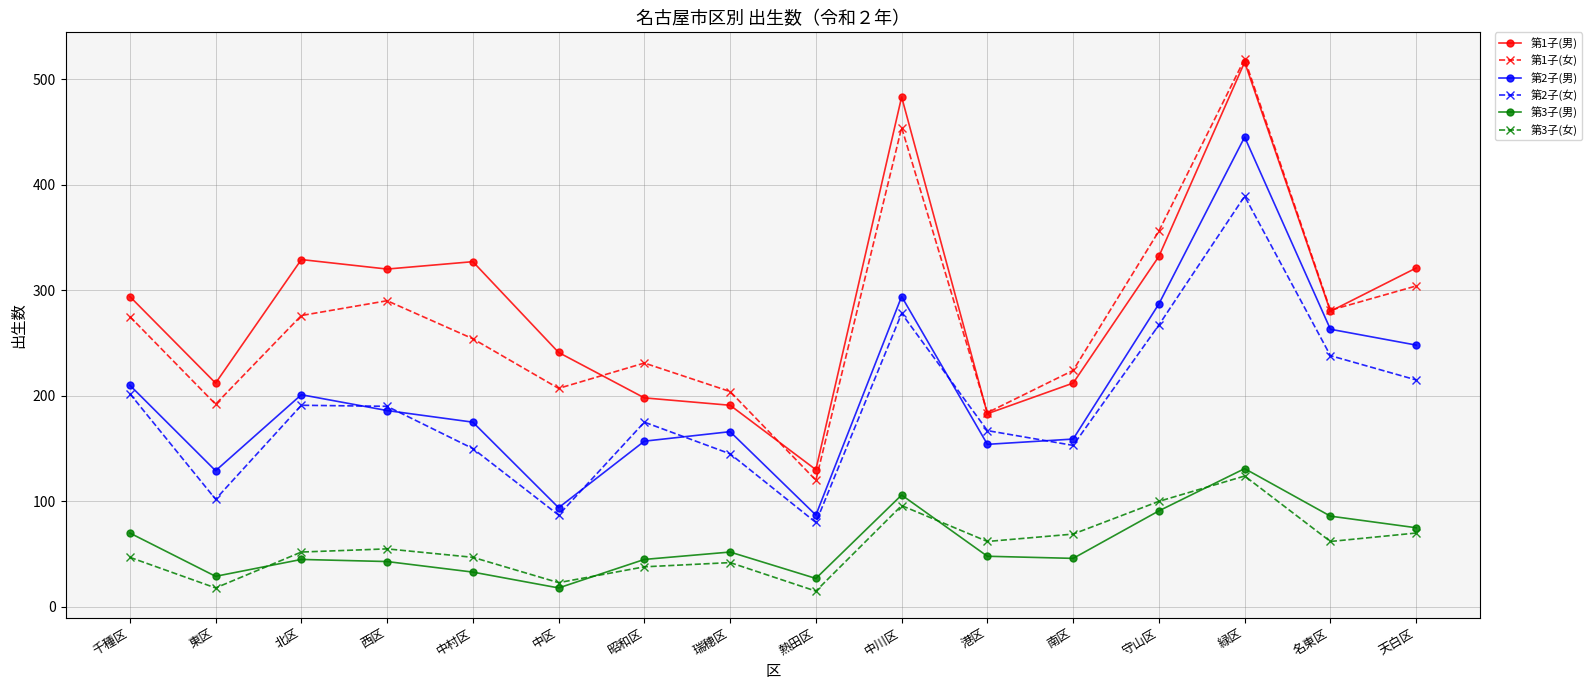

Does the chart have visible grid lines?

Yes